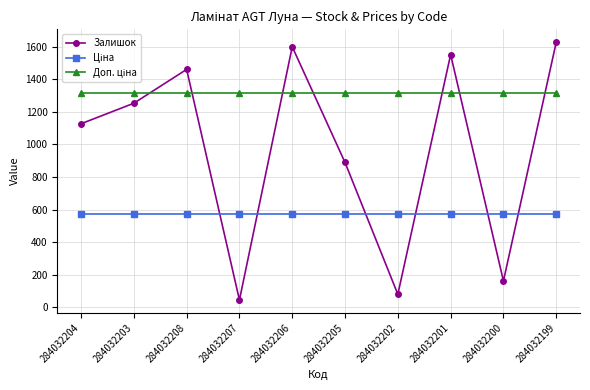

Is it true that Залишок equals 889.0 at 284032205?

True